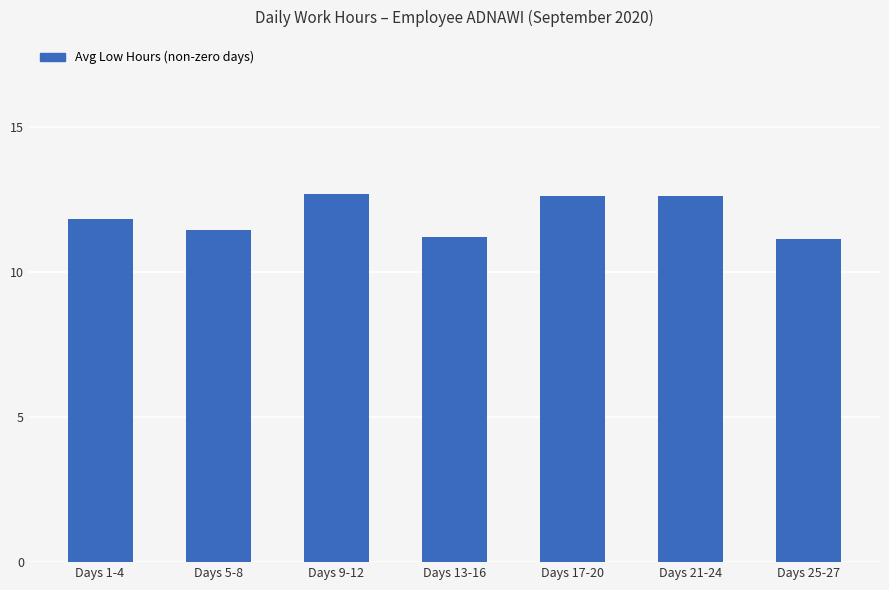

Are the bars horizontal?

No